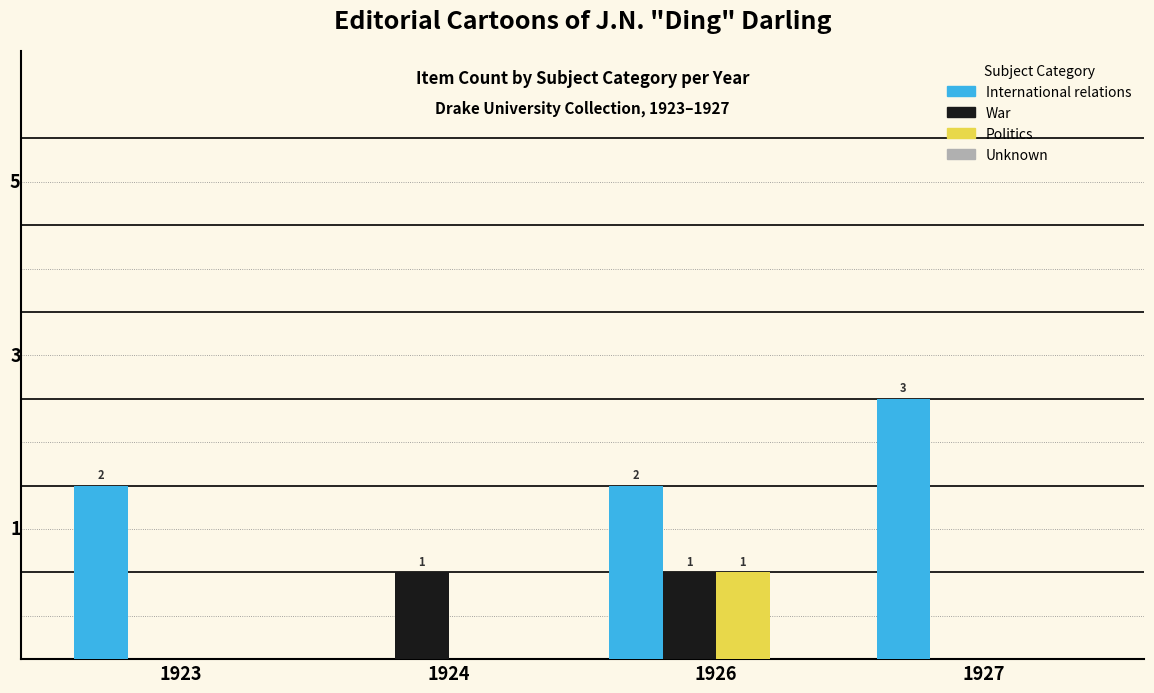

Which series has the largest total across all categories?

International relations